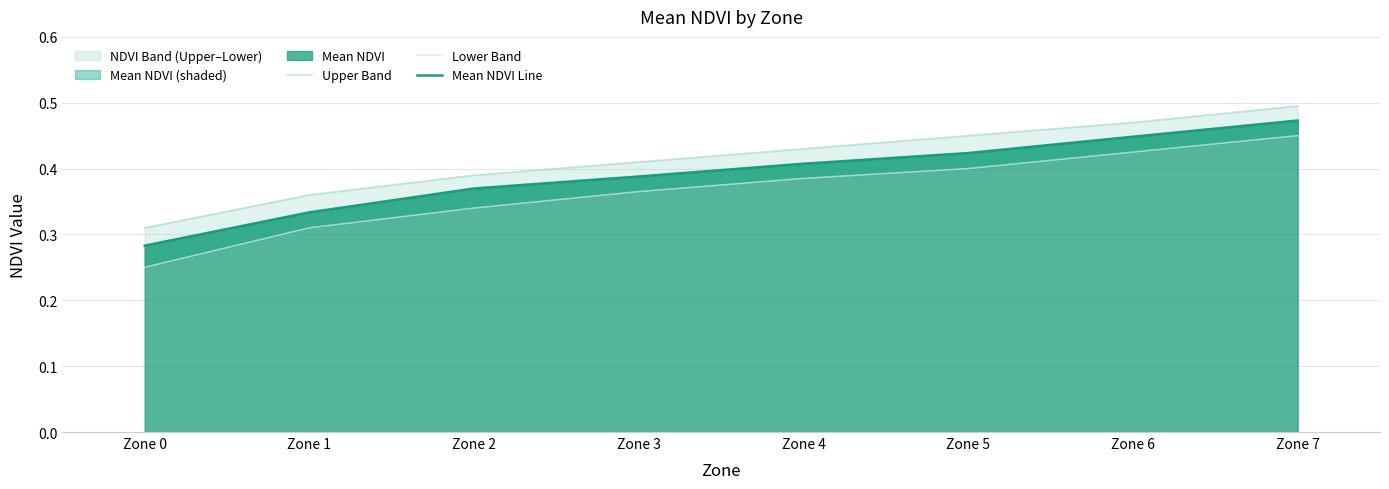

True or false: Lower Band has more than 2 points higher than both neighbors.

False